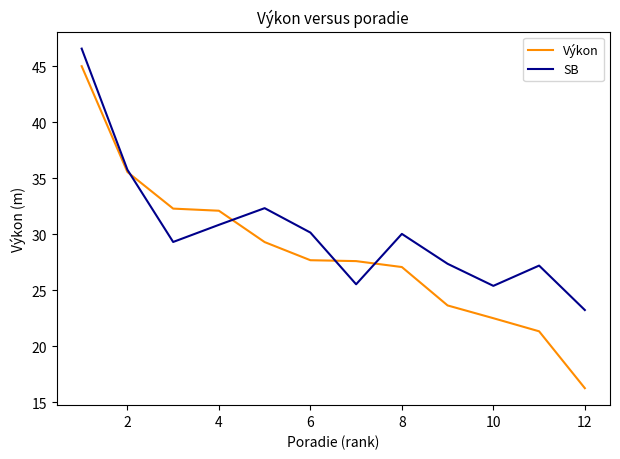

What is the highest value of the Výkon series?

45.0